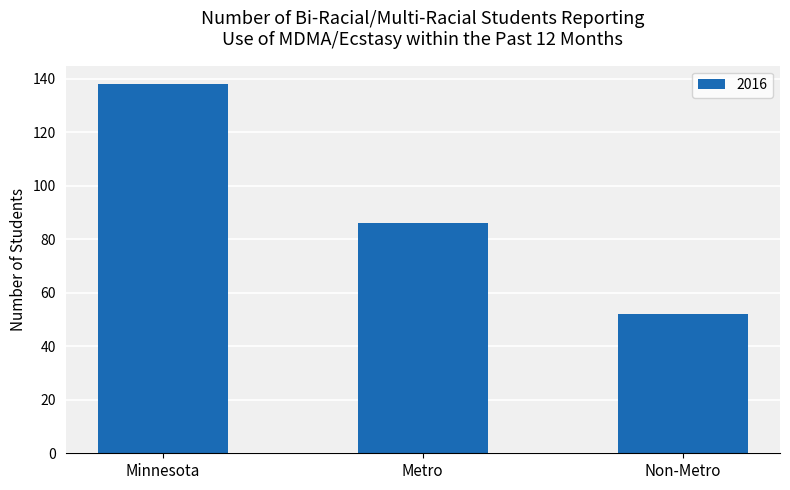

What is the difference between the second highest and minimum values?

34